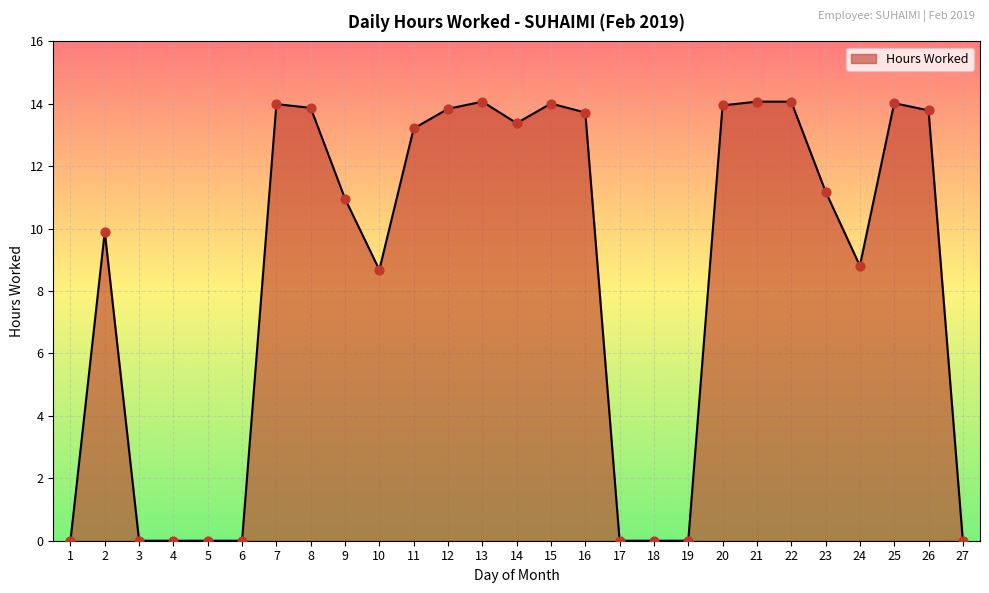

What is the change in value from 5 to 16?

+13.7